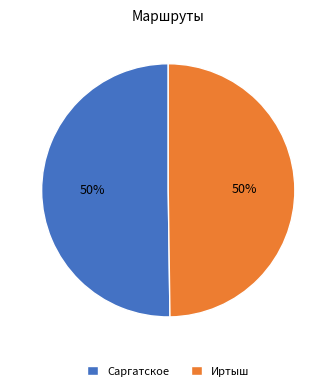

To the nearest percent, what portion does Саргатское represent?

50%